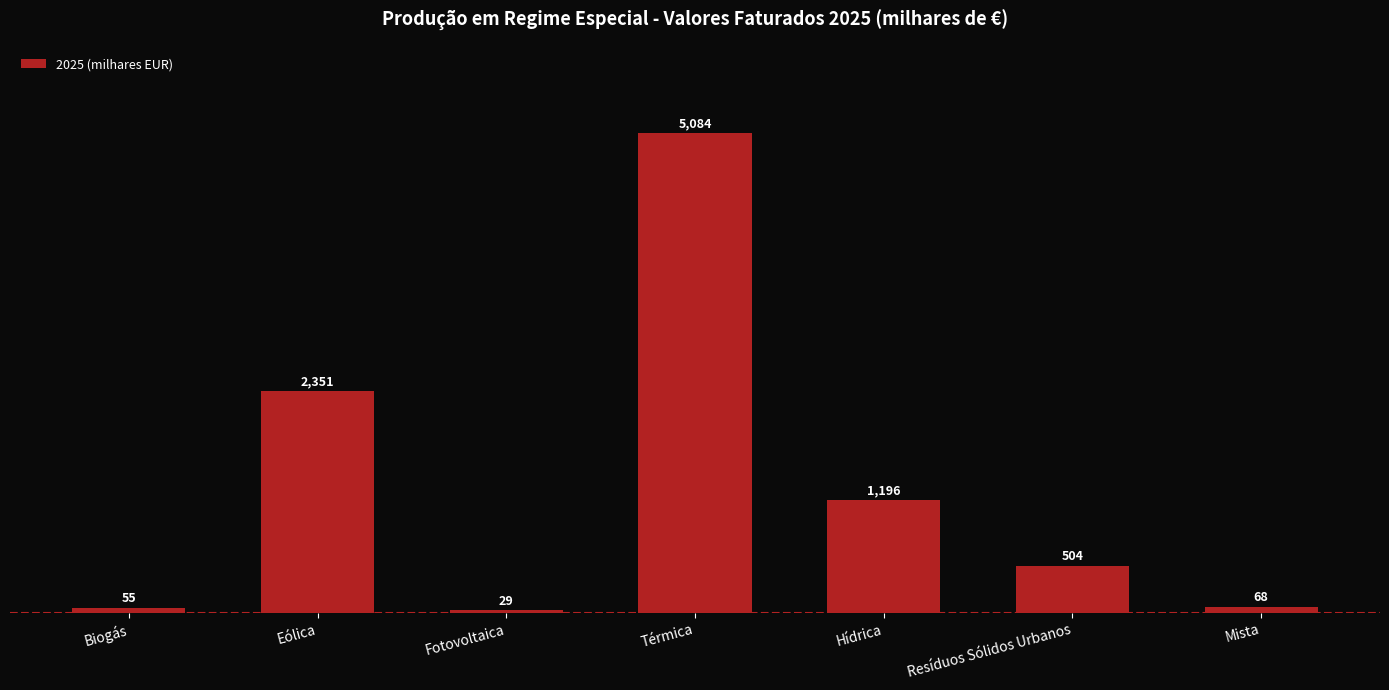

What is the ratio of the value at Eólica to the value at Térmica?

0.5